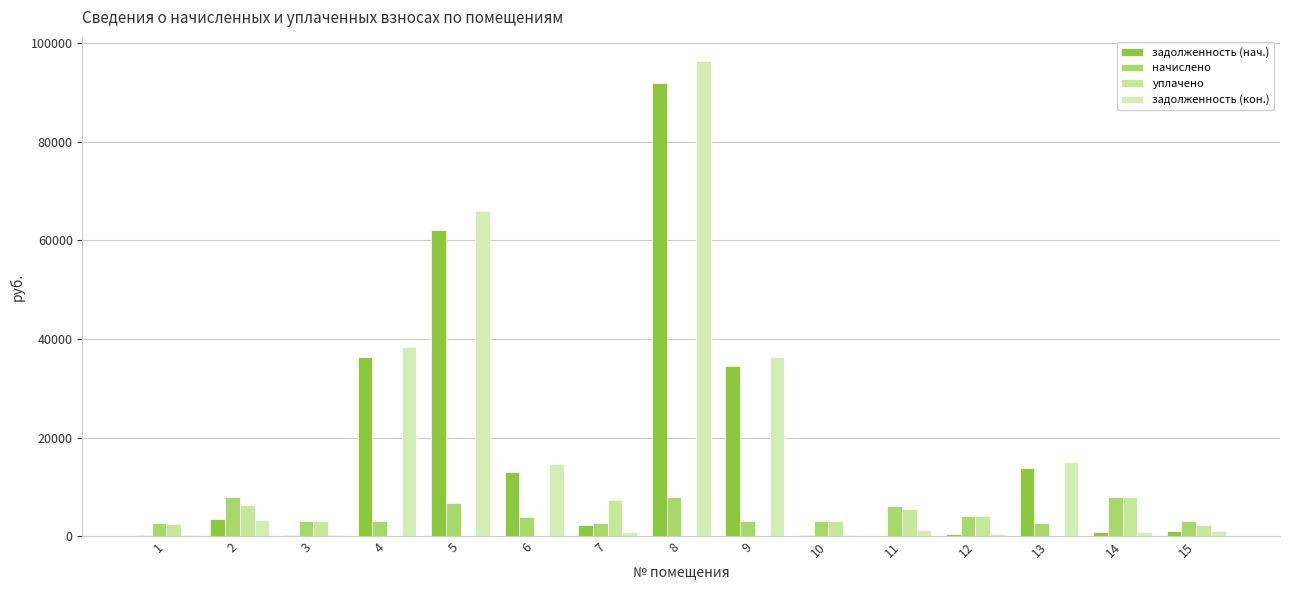

At which label does задолженность (нач.) first exceed 2299?

2